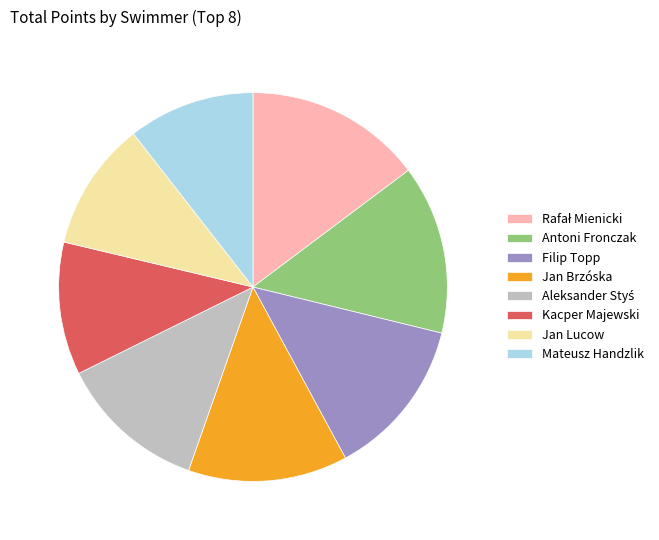

Is there a majority slice in this chart?

No